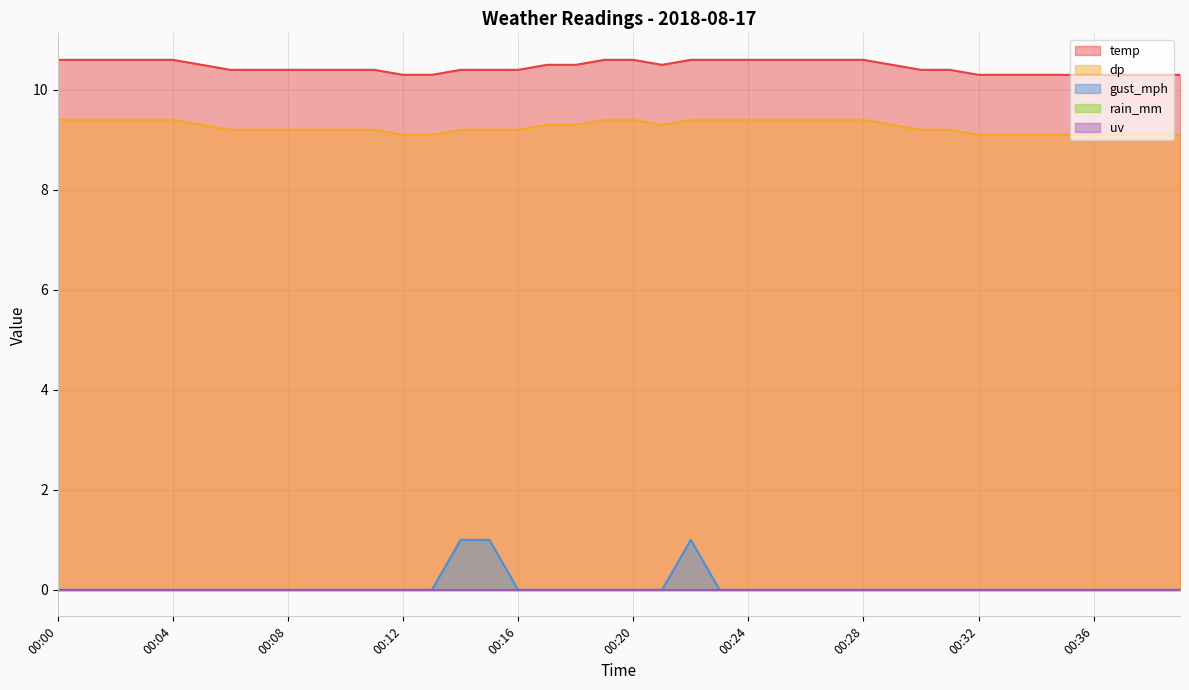

What is the average value of the gust_mph series?

0.1